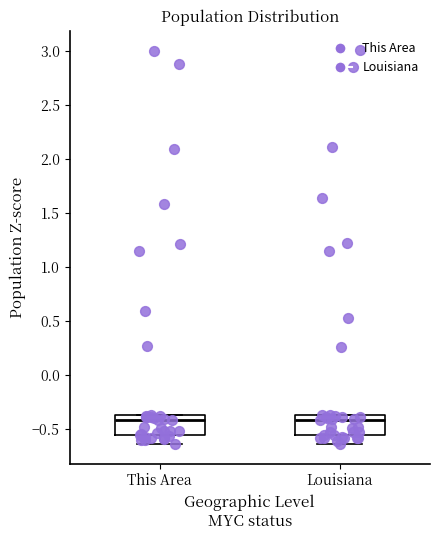

Reading left to right, read every box against the y-axis: the position of its median line, the range the box covers, and the ends of its whiskers. The values are not printed on the chart, so give them approximately, as read against the axis.

This Area: median -0.40, box -0.55 to -0.35, whiskers -0.65 to -0.35
Louisiana: median -0.40, box -0.55 to -0.35, whiskers -0.65 to -0.35